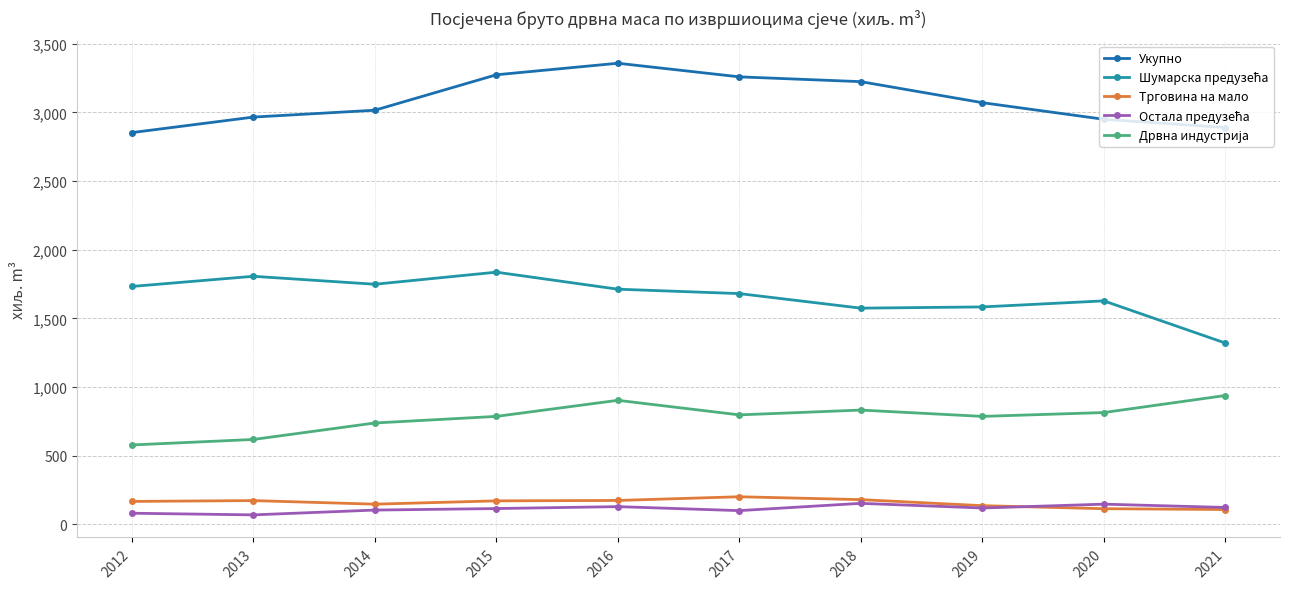

What is the value of the Трговина на мало point at the 7th from the left?

181